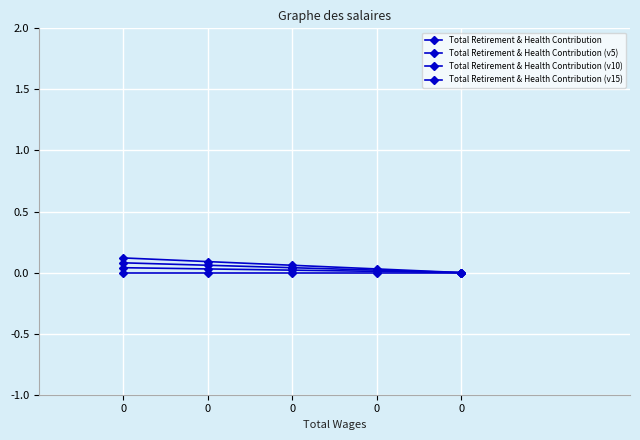

Is it true that Total Retirement & Health Contribution (v15) equals 0.0 at 0?

True